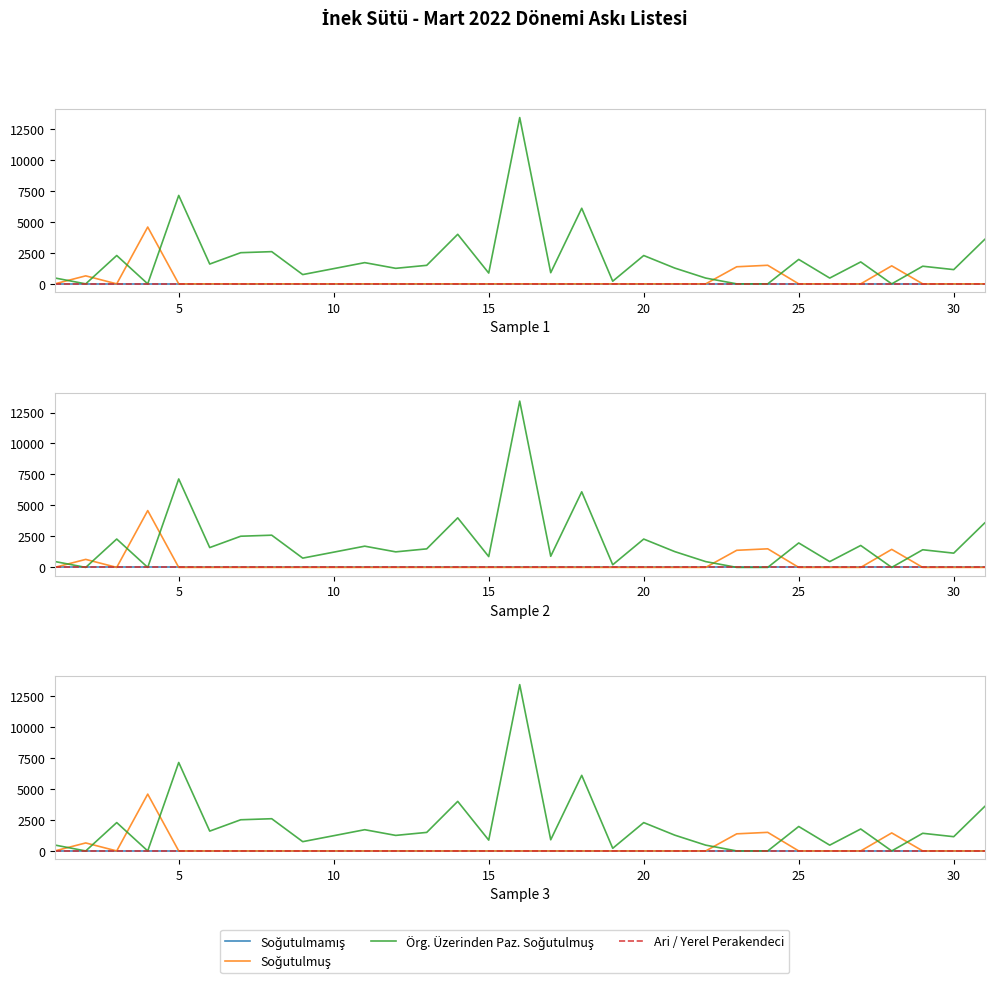

Which series has the largest total across all categories?

Örg. Üzerinden Paz. Soğutulmuş